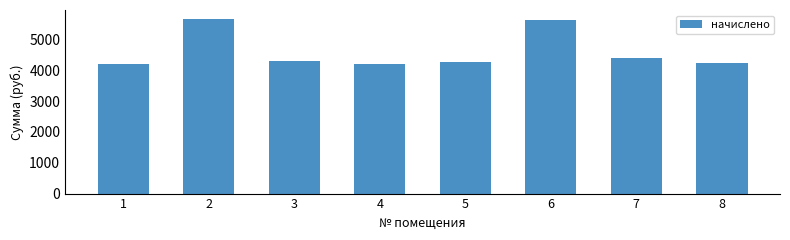

What is the minimum value shown in the chart?

4192.7